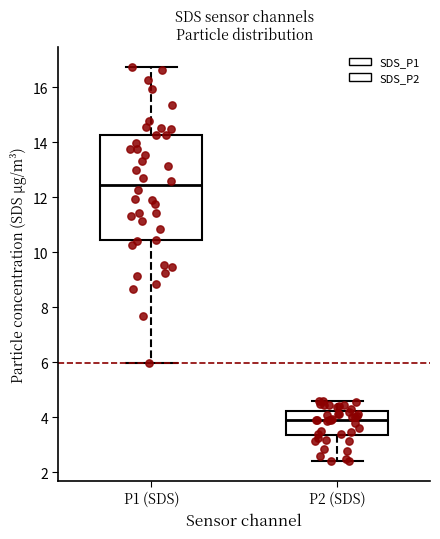

Reading left to right, transcribe this box plot: for each box, give where its median line is, the range the box spans, and where its two whiskers end, as read against the y-axis. The values are not printed on the chart, so give them approximately, as read against the axis.

P1 (SDS): median 12.4, box 10.4 to 14.2, whiskers 6.0 to 16.8
P2 (SDS): median 4.0, box 3.4 to 4.2, whiskers 2.4 to 4.6